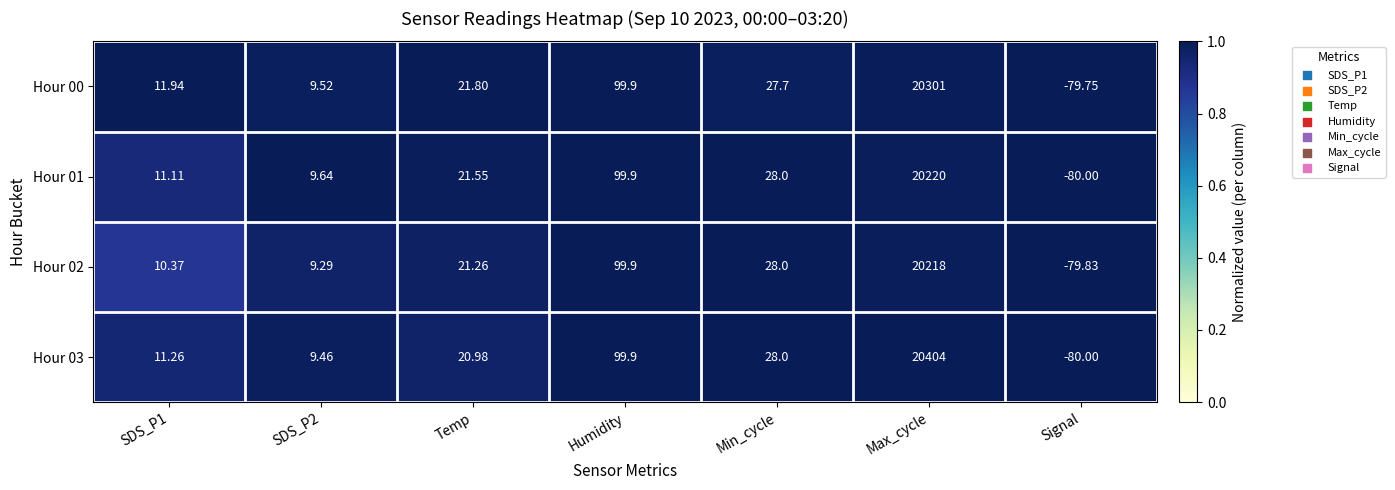

Which series changed the most between SDS_P2 and Temp?

Hour 00